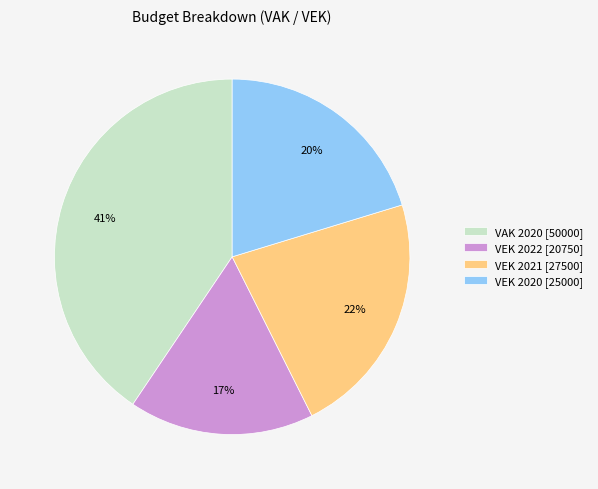

To the nearest percent, what is the average slice percentage?

25%